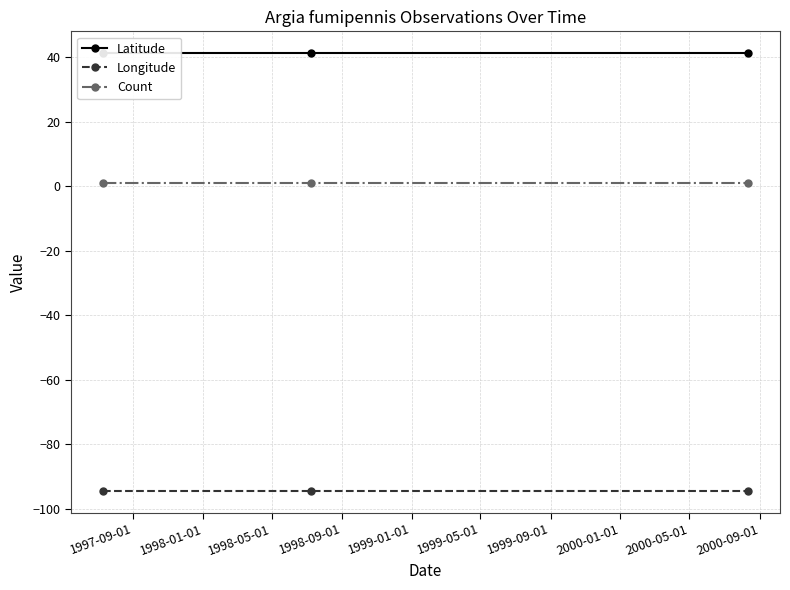

What is the value of the Longitude point at the 3rd from the left?

-94.5